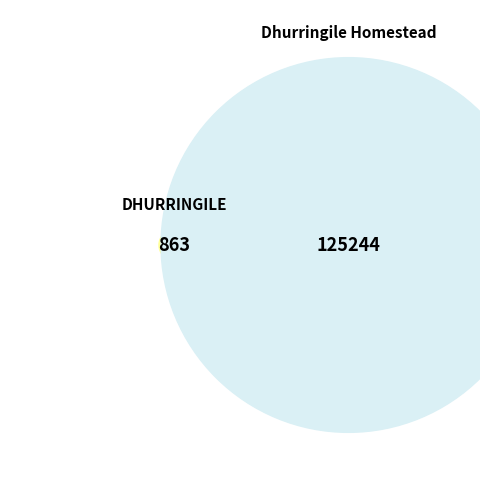

Count the number of slices in the pie.

2